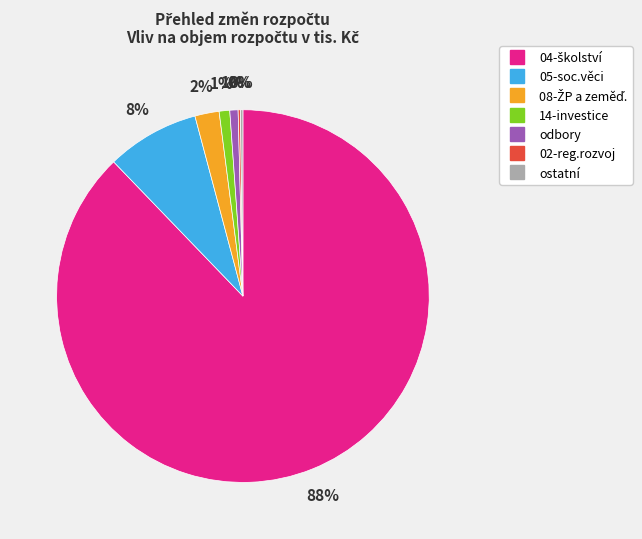

To the nearest percent, what is the average slice percentage?

14%